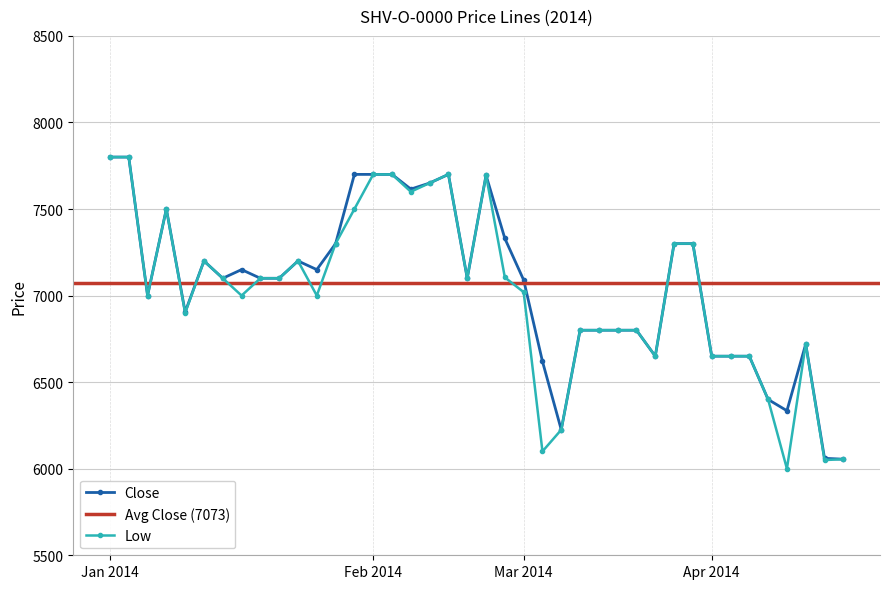

Where is Close nearest to the value 6927?

2014-01-08